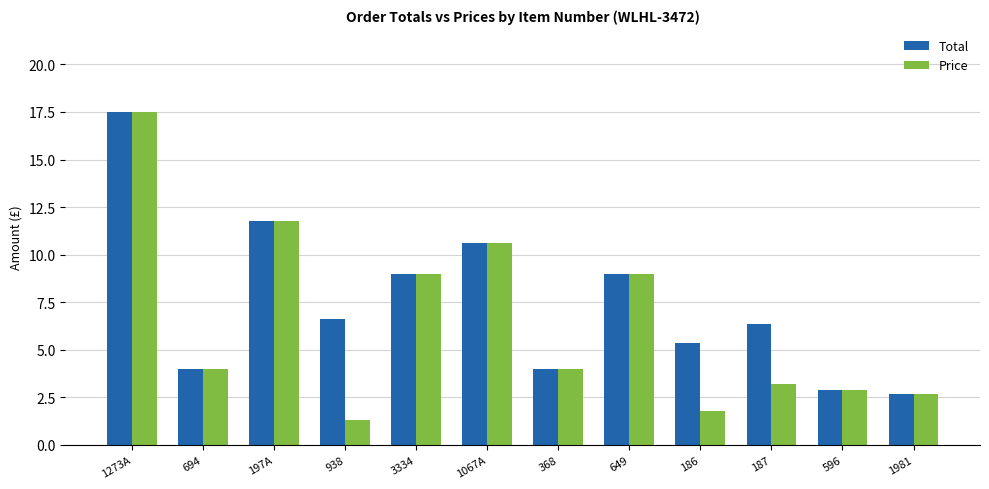

What is the label of the 1st bar from the right?

1981